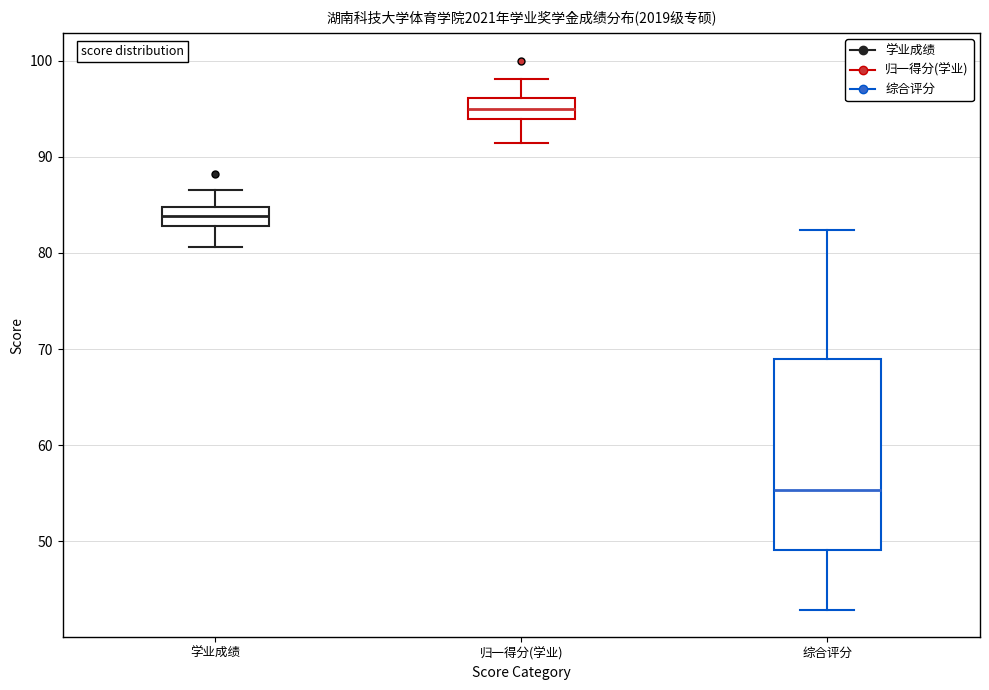

Which box is the tallest, from its lower edge to its upper edge?

综合评分